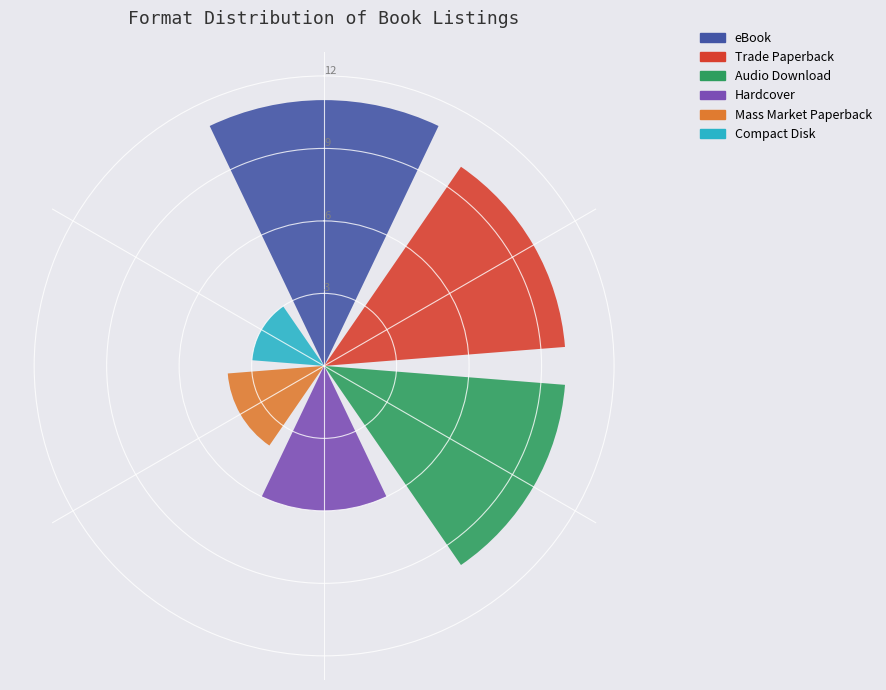

Which series has the largest range (max minus min)?

eBook